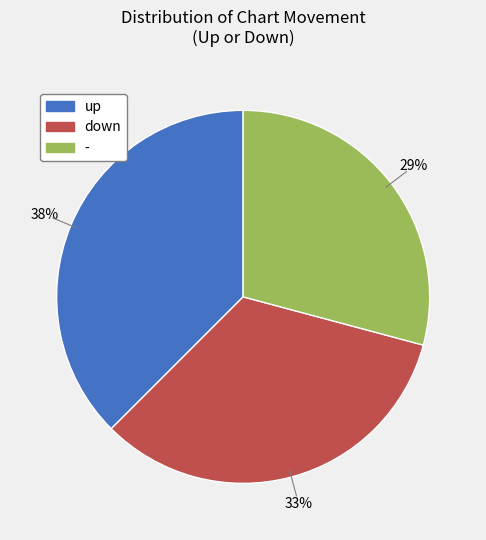

Is it true that down is 45% of the pie?

False